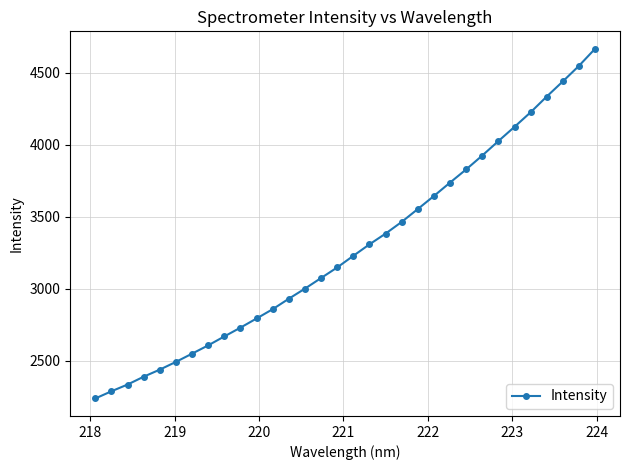

What is the value of the 5th point from the left?

2437.8